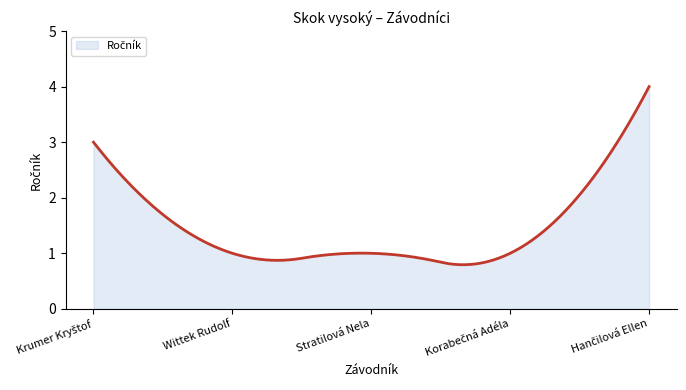

How many categories are shown in the chart?

300